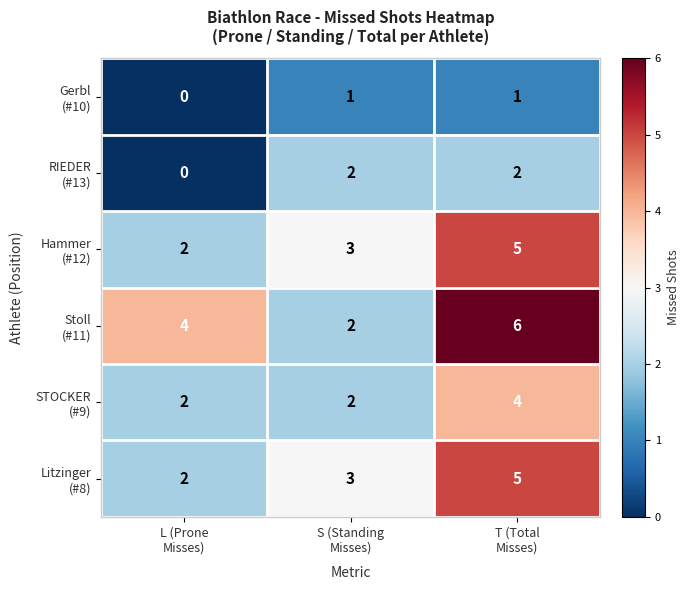

What is the greatest value displayed?

6